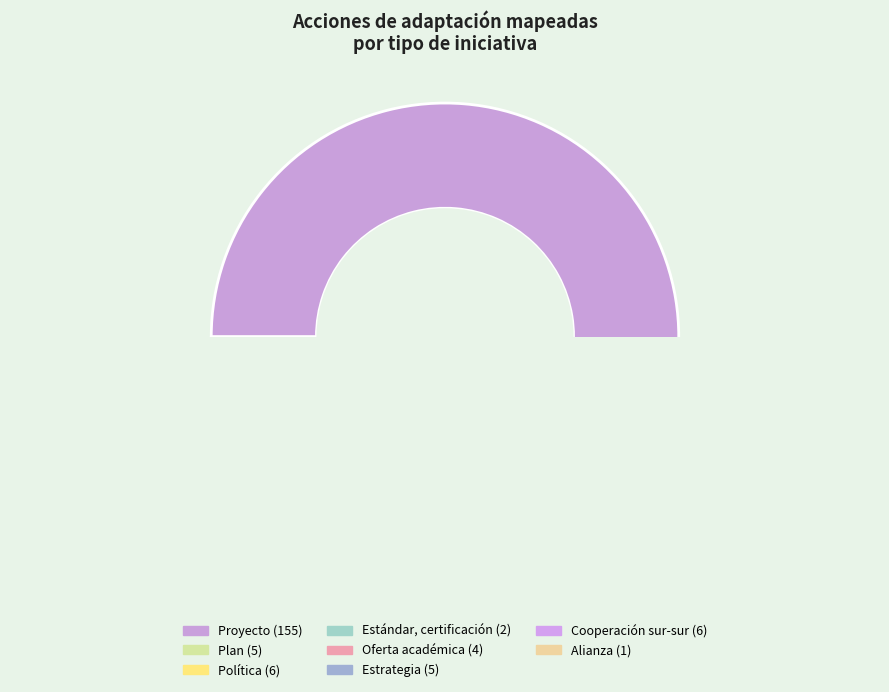

Between Plan and Cooperación sur-sur, which is larger?

Cooperación sur-sur